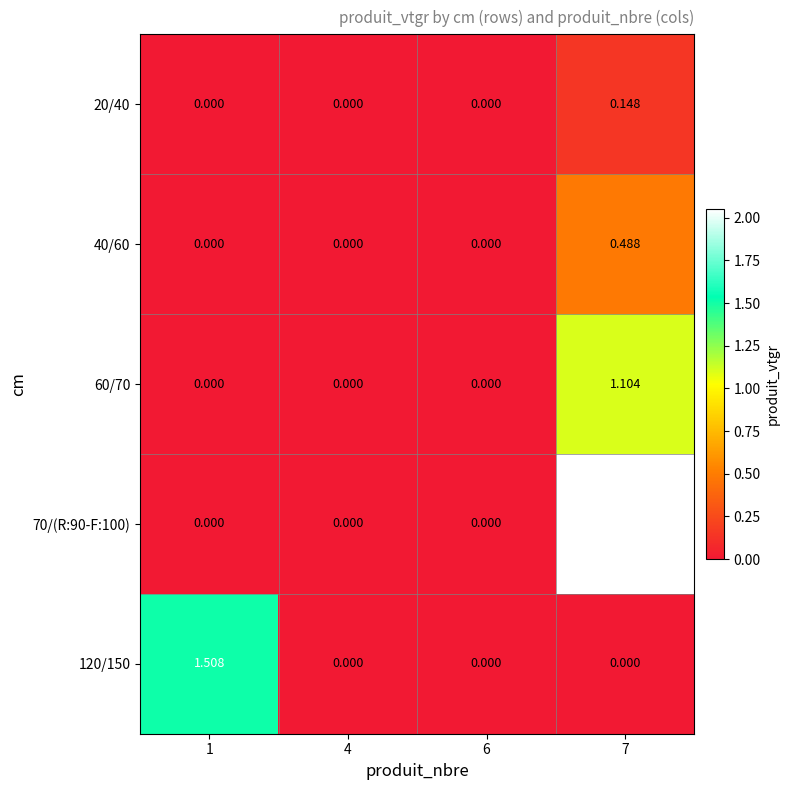

How many data points does each series have?

4